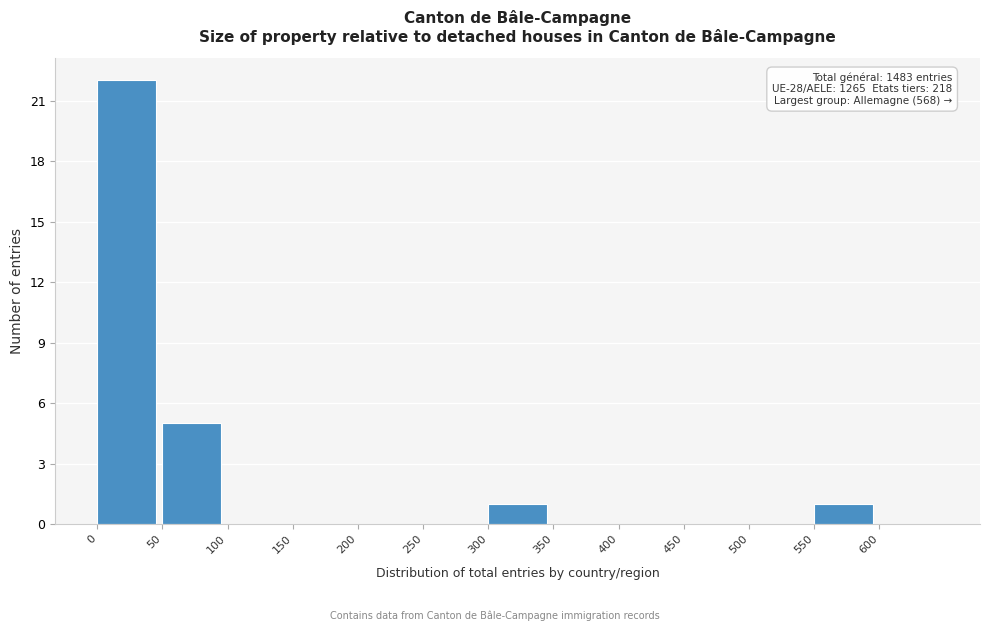

Over which range of the x-axis is the bar tallest?

0 to 50